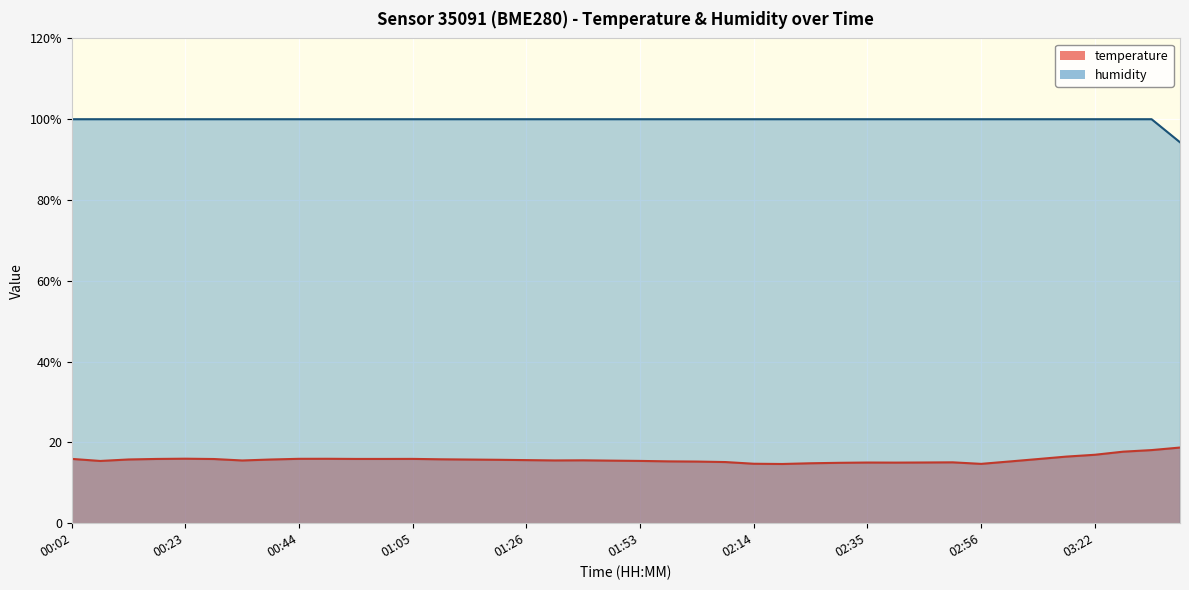

The value of temperature at 03:06 is 15.3. True or false?

True